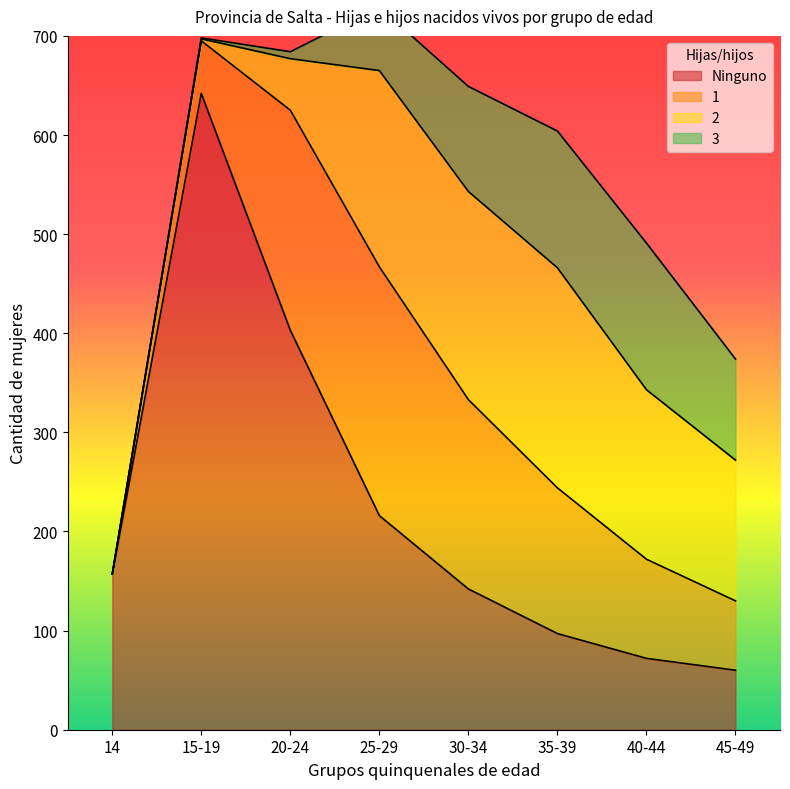

Reading right to left, what are all the values shown in this chart?

Ninguno: 45-49=60	40-44=72	35-39=97	30-34=142	25-29=216	20-24=403	15-19=642	14=157
1: 45-49=70	40-44=100	35-39=147	30-34=191	25-29=251	20-24=222	15-19=53	14=0
2: 45-49=142	40-44=171	35-39=222	30-34=210	25-29=198	20-24=52	15-19=2	14=0
3: 45-49=102	40-44=148	35-39=138	30-34=106	25-29=64	20-24=7	15-19=1	14=0